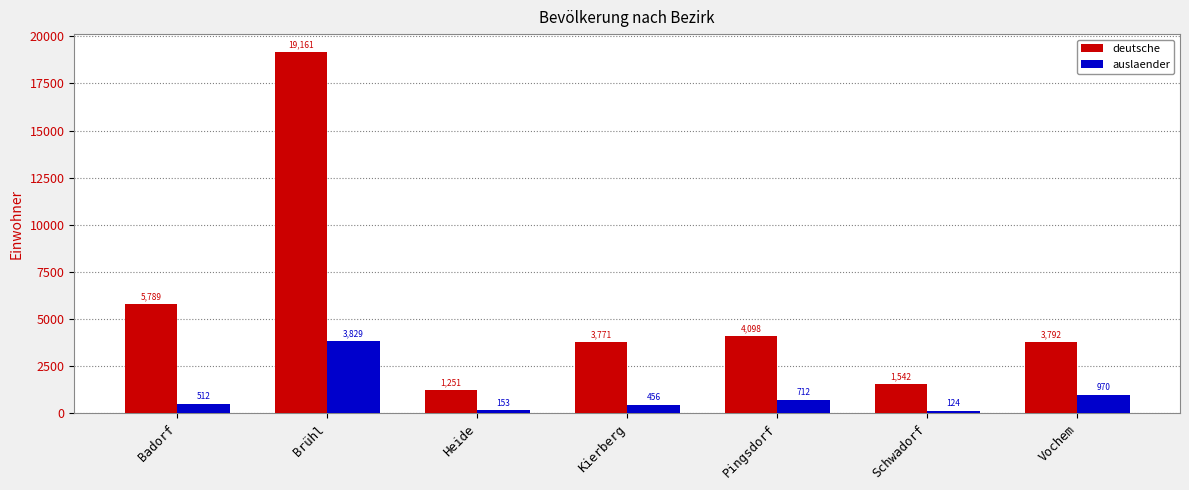

Count the number of data series in this chart.

2